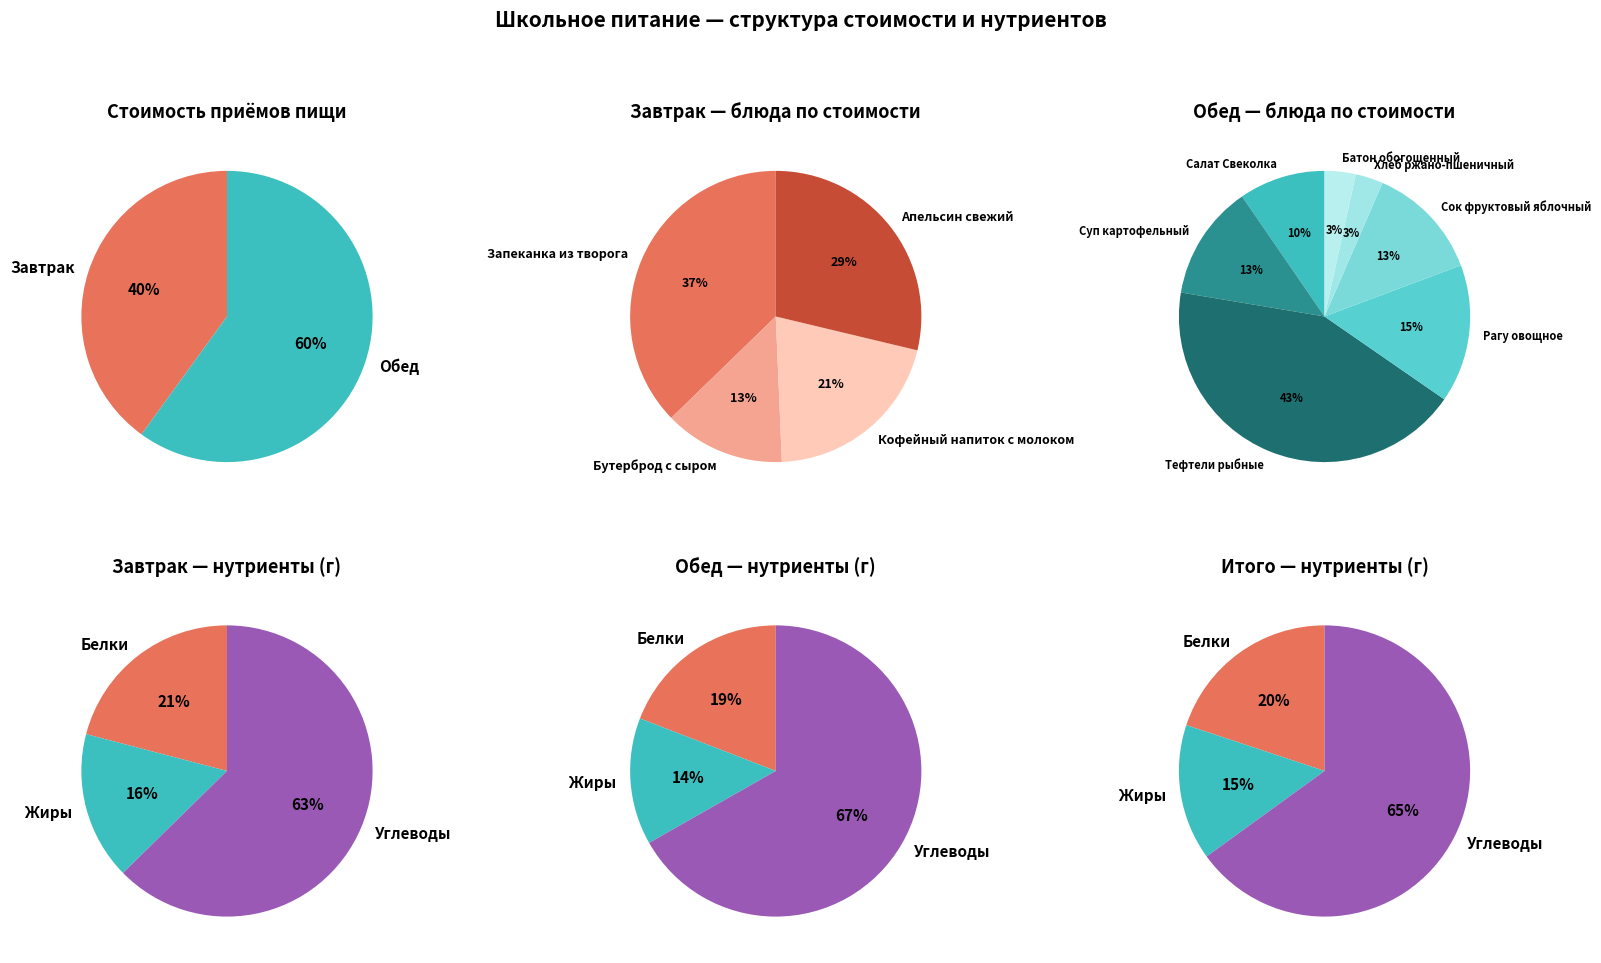

To the nearest percent, what is the difference between the Обед and Завтрак slice percentages?

20%